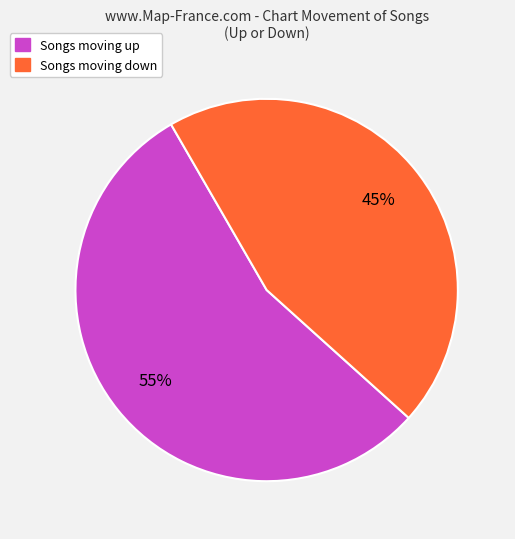

Is there any slice that represents more than half of the pie?

Yes